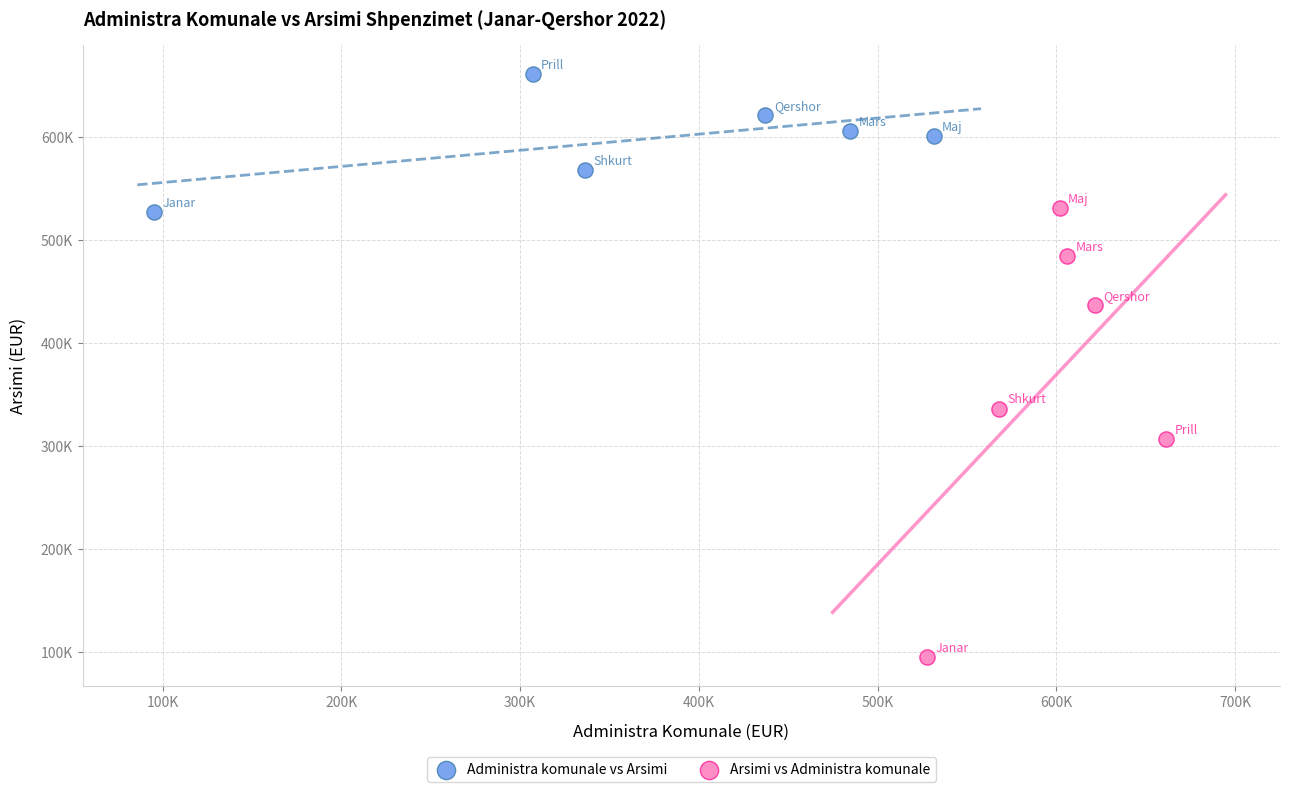

What are all the series names shown in the legend?

Administra komunale vs Arsimi, Arsimi vs Administra komunale